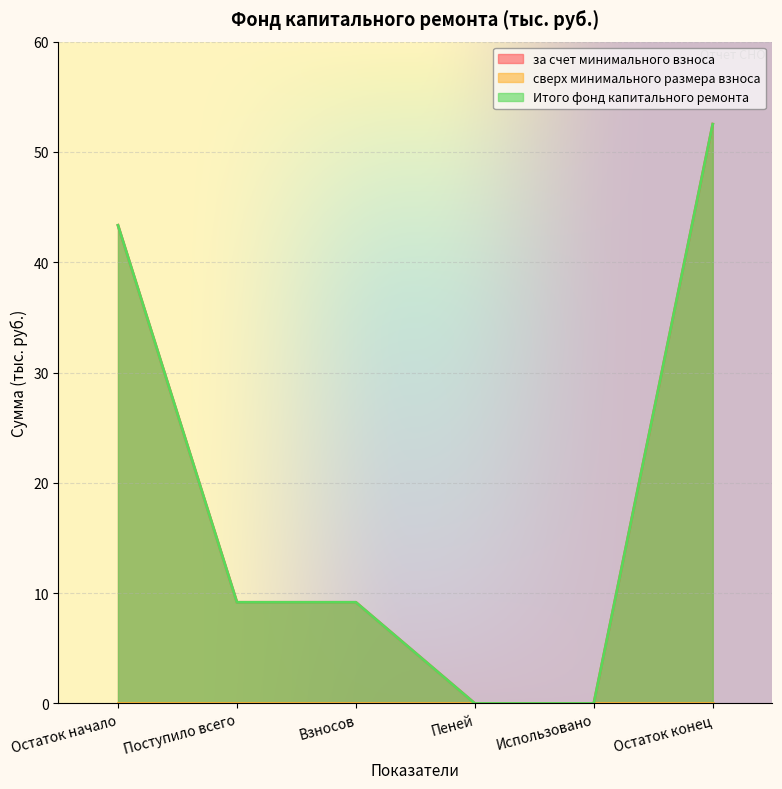

True or false: за счет минимального взноса and Итого фонд капитального ремонта intersect in this chart.

False